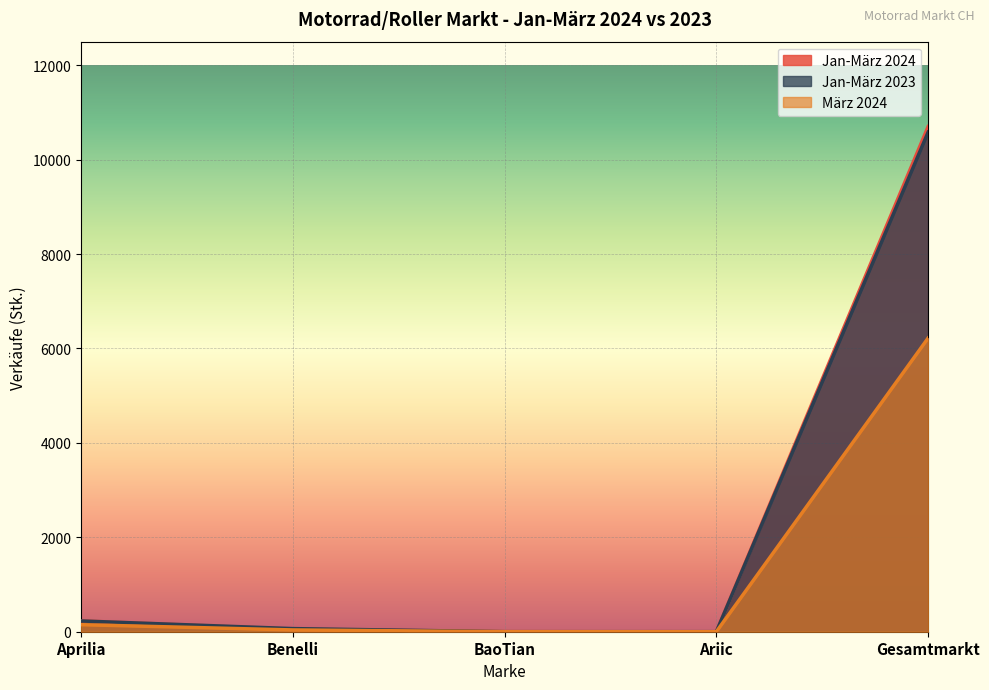

Reading left to right, what are all the values shown in this chart?

Jan-März 2024: 230	54	2	0	10701
Jan-März 2023: 228	66	1	1	10583
März 2024: 149	38	1	0	6221